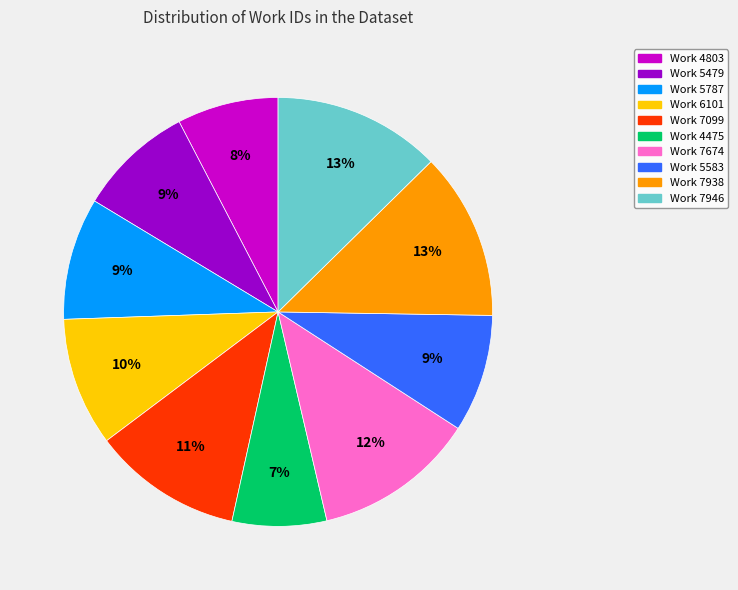

What percentage is the Work 7674 slice, to the nearest percent?

12%